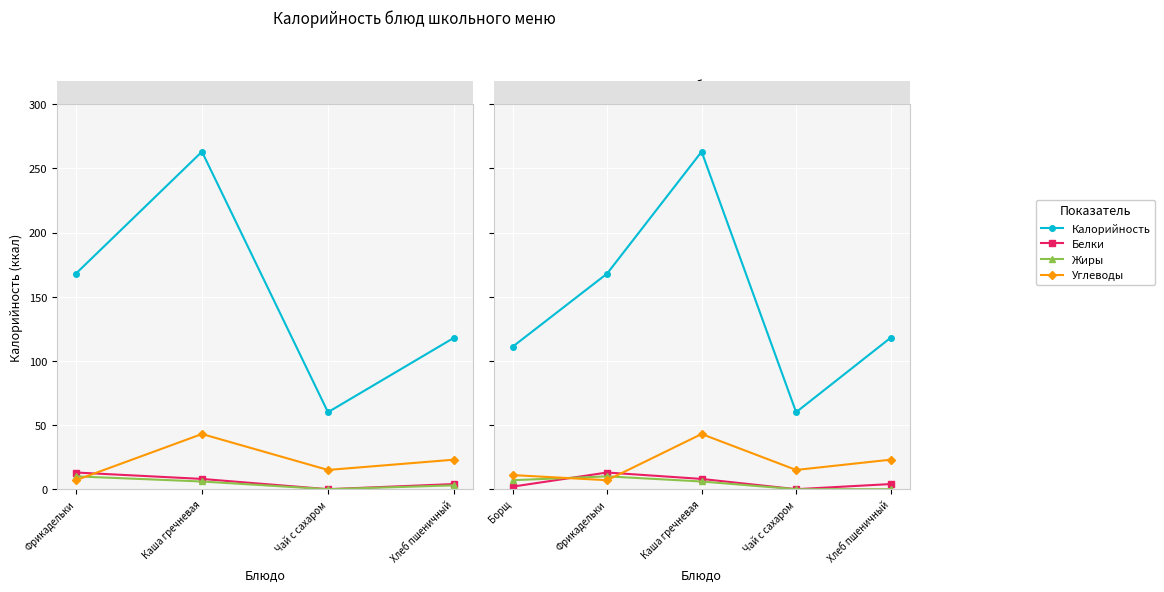

How many data points in Белки are above 4?

2